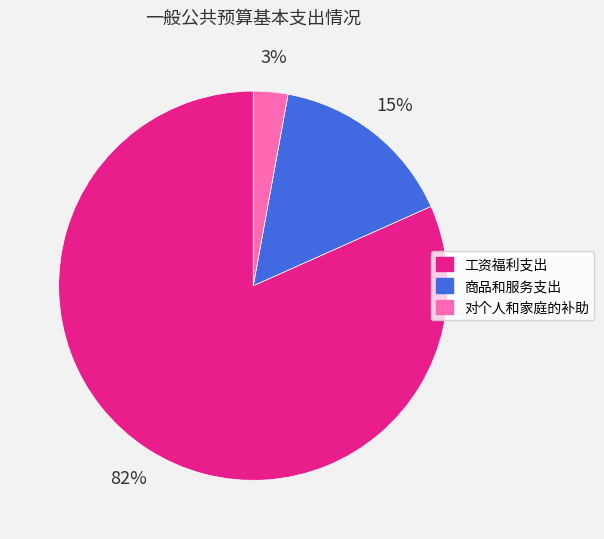

To the nearest percent, what is the difference between the largest and smallest slice percentages?

79%